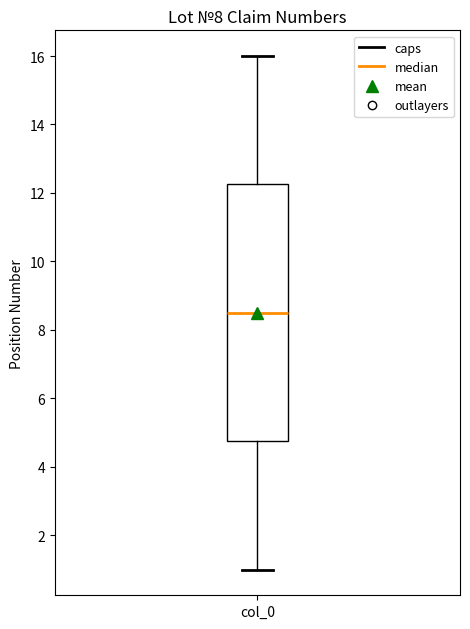

Transcribe this box plot: give where the median line is, the range the box spans, and where the two whiskers end, as read against the y-axis. The values are not printed on the chart, so give them approximately, as read against the axis.

median 8.6, box 4.8 to 12.2, whiskers 1.0 to 16.0